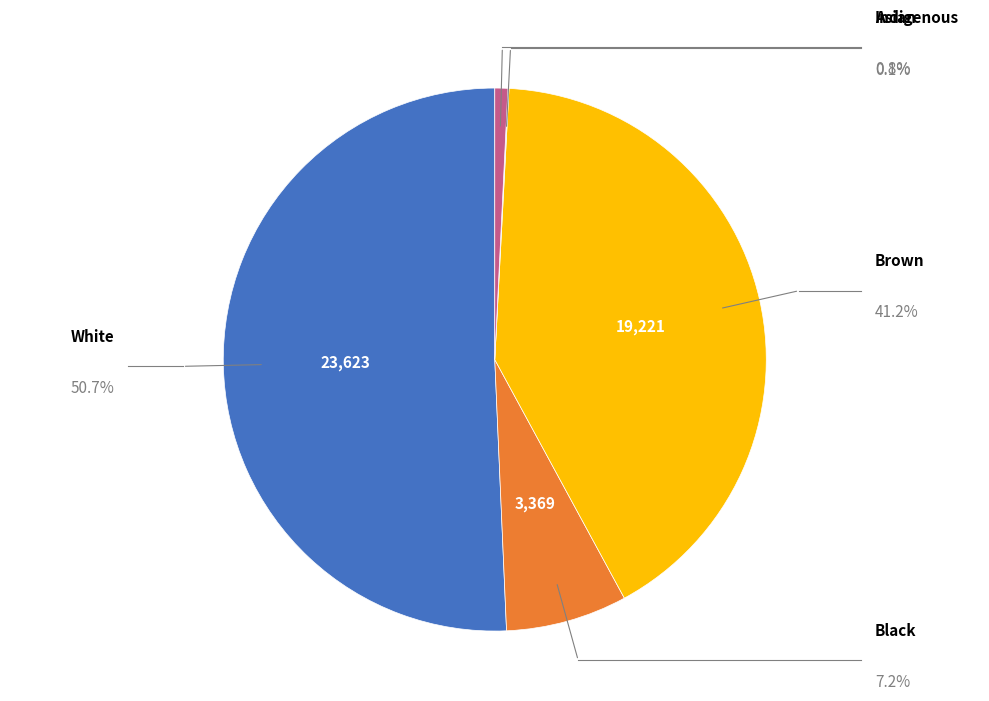

Is there any slice that represents more than half of the pie?

Yes